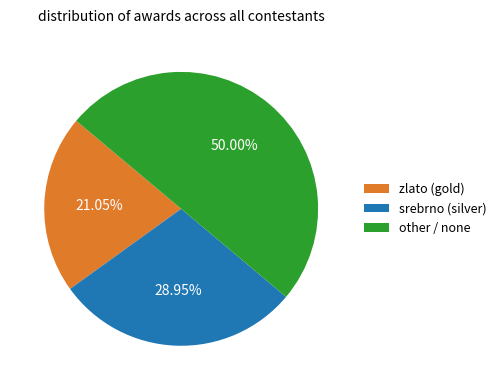

To the nearest percent, what is the difference between the largest and smallest slice percentages?

29%